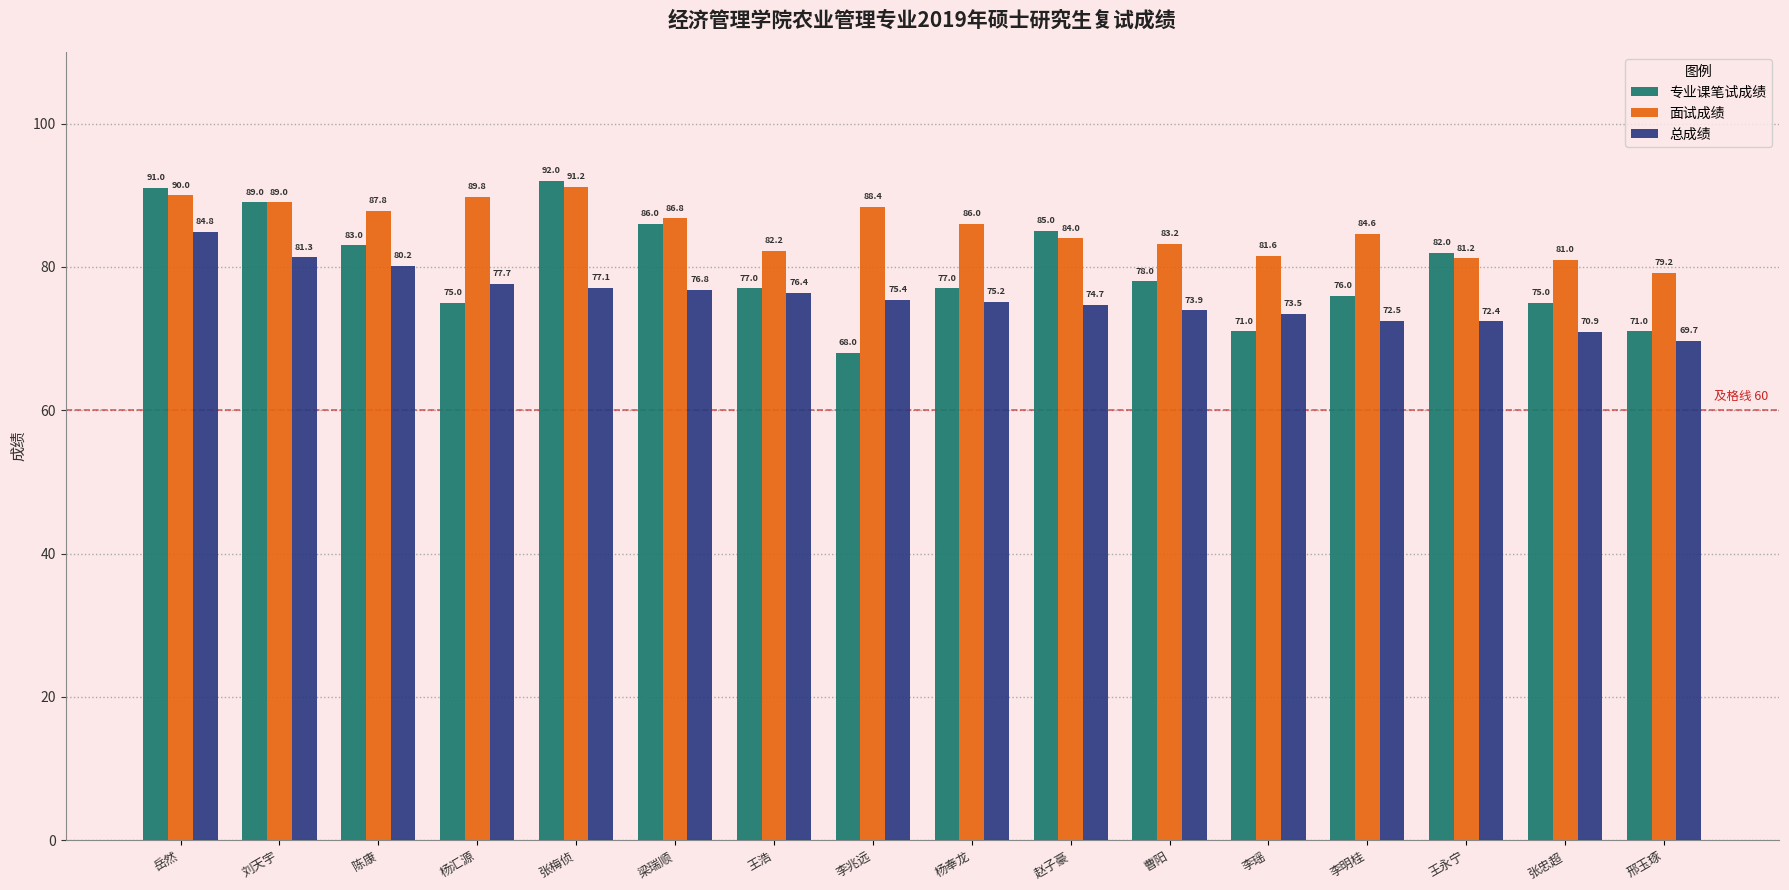

At which label is 面试成绩 closest to 85?

李明桂